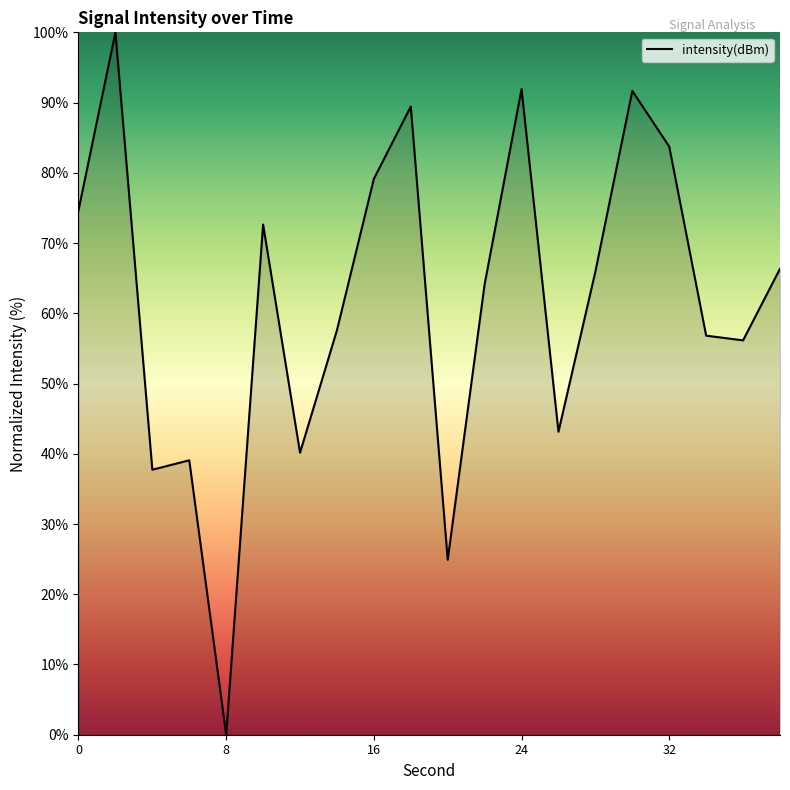

How many categories are shown in the chart?

20